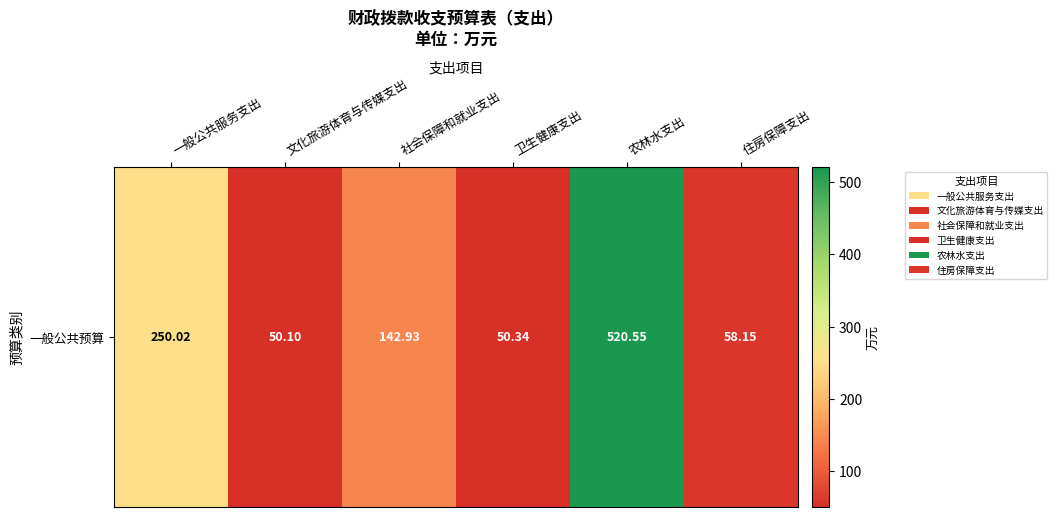

What is the change in value from 一般公共服务支出 to 农林水支出?

+270.5